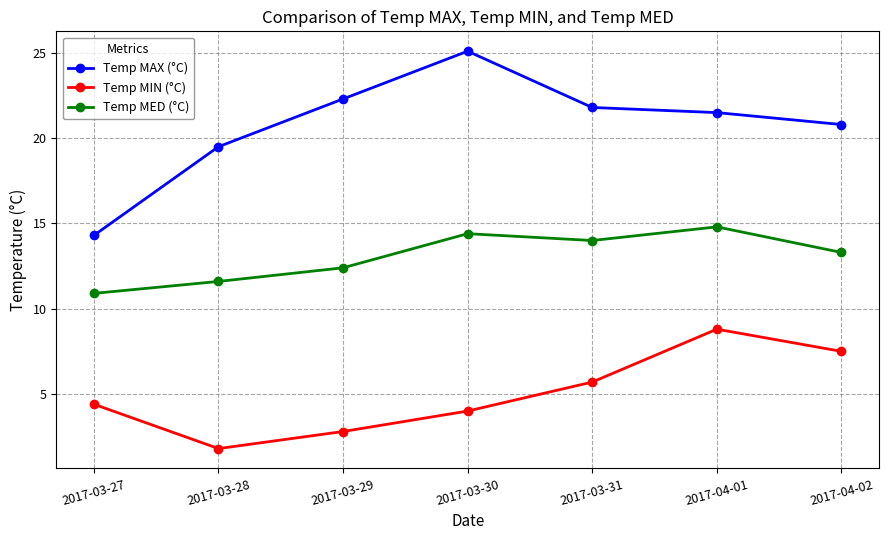

At which category does Temp MED (°C) reach its first local peak?

2017-03-30